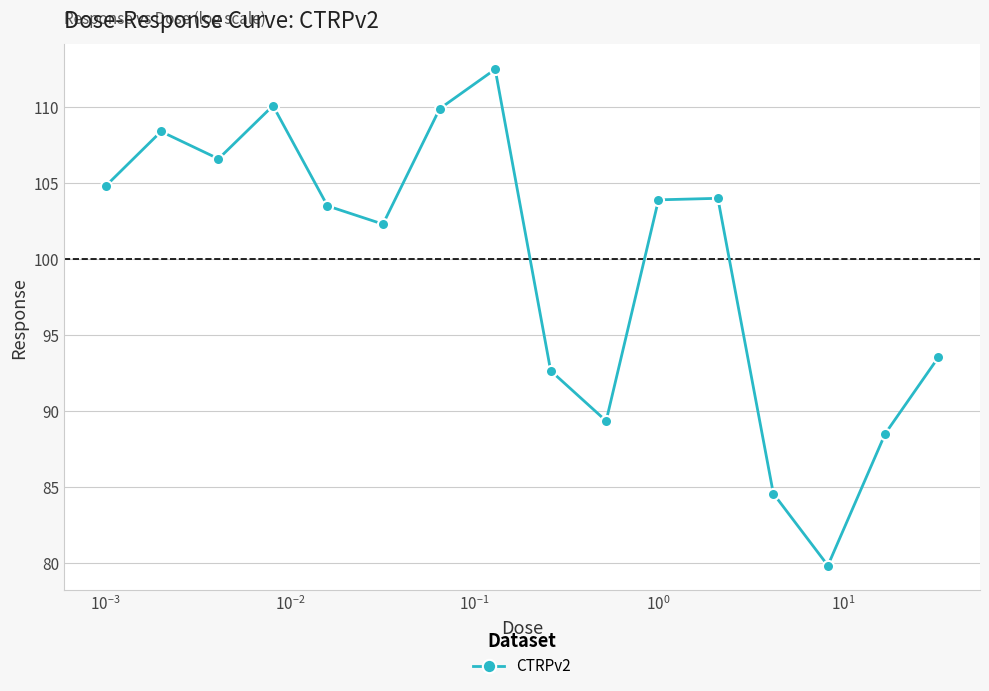

What is the smallest value displayed?

79.8